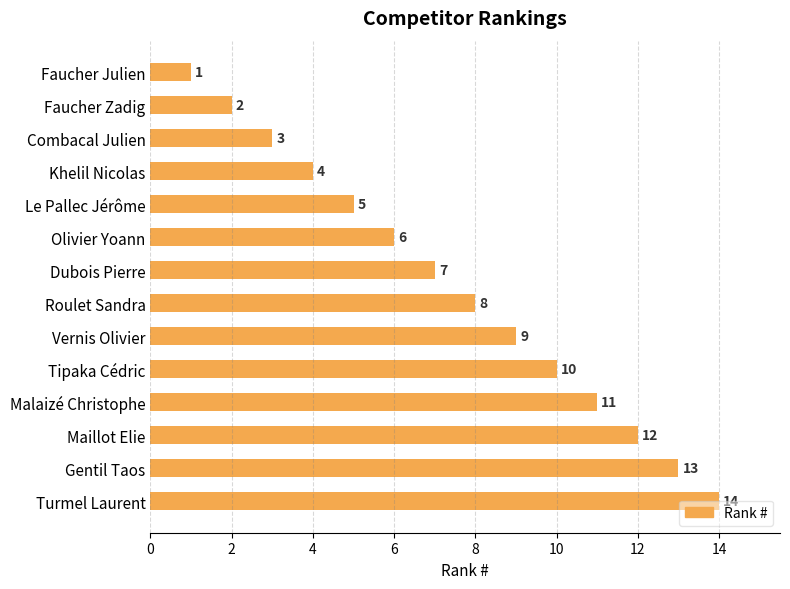

What is the difference between the second highest and minimum values?

12